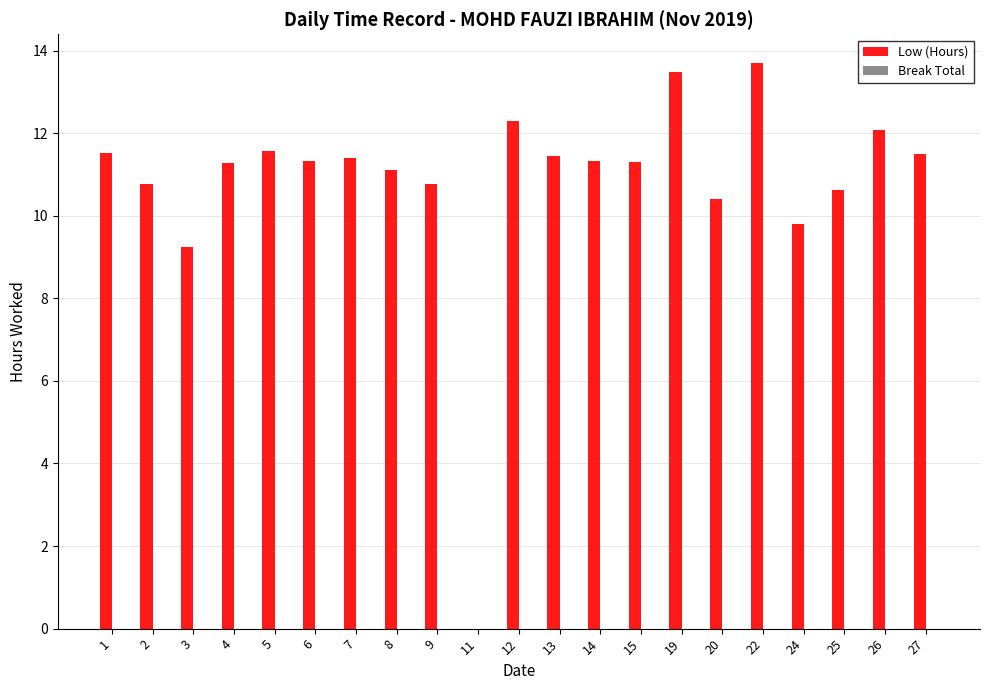

The chart shows a value of 5.4 at 9. True or false?

False